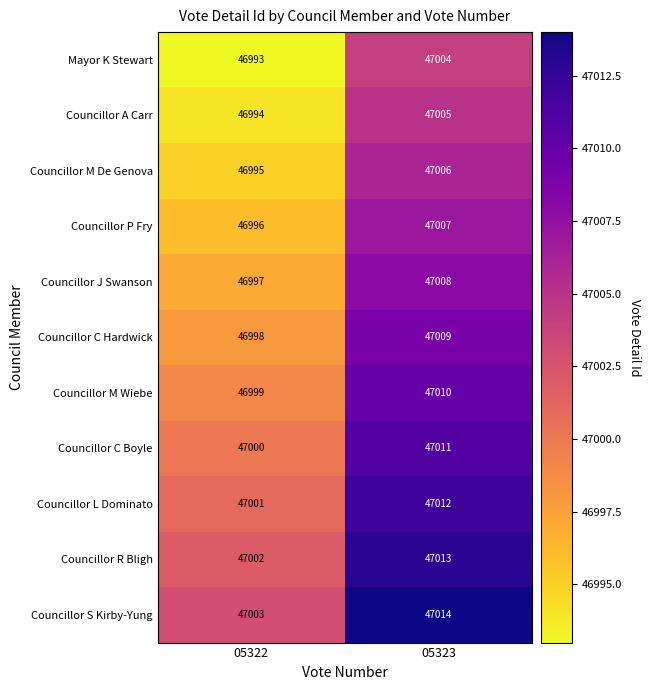

What is the difference between the highest and lowest values at 05323?

10